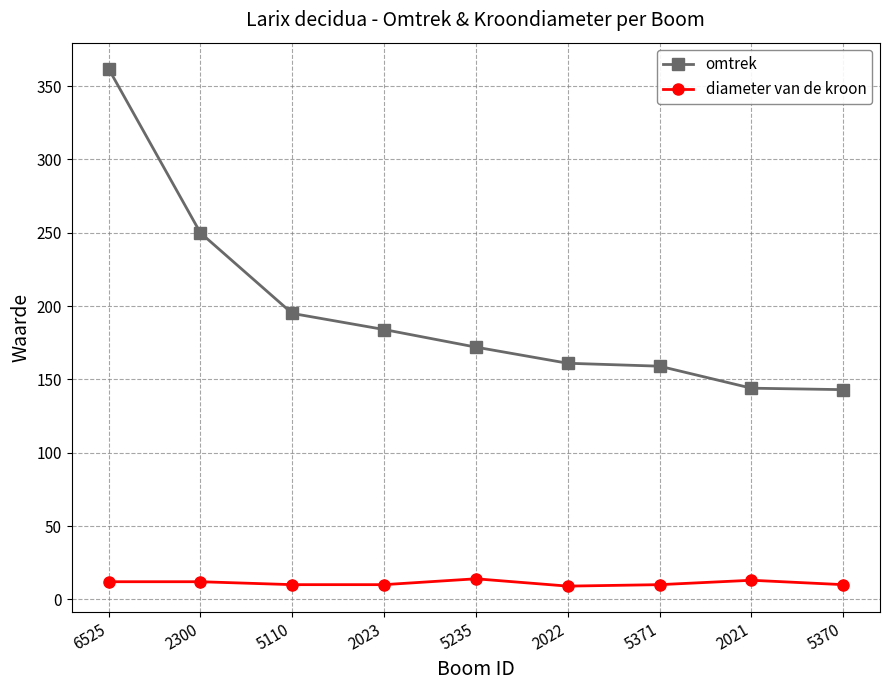

Is the value of omtrek at 2023 greater than the value of diameter van de kroon at 2023?

Yes